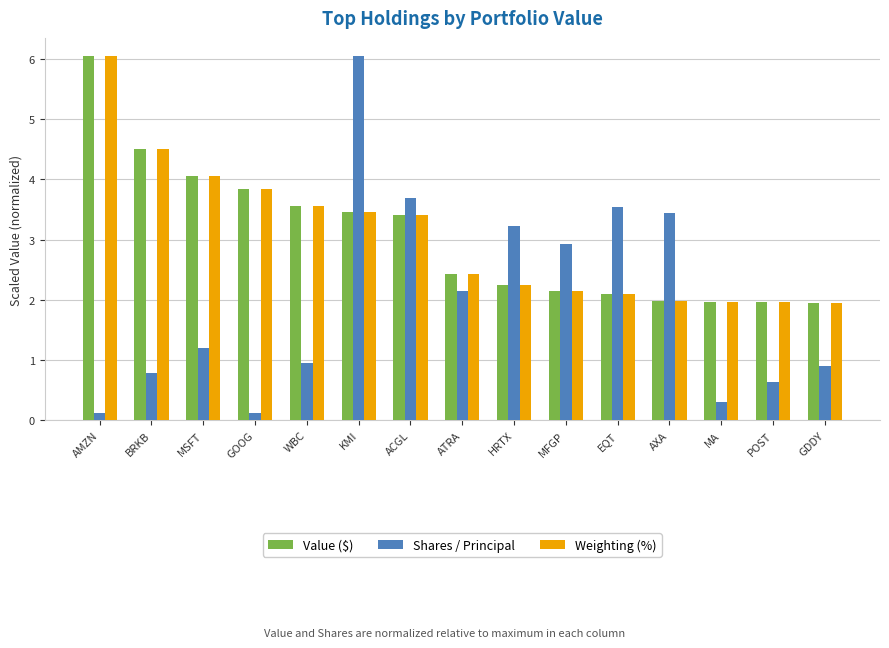

What is the lowest value of the Weighting (%) series?

1.9